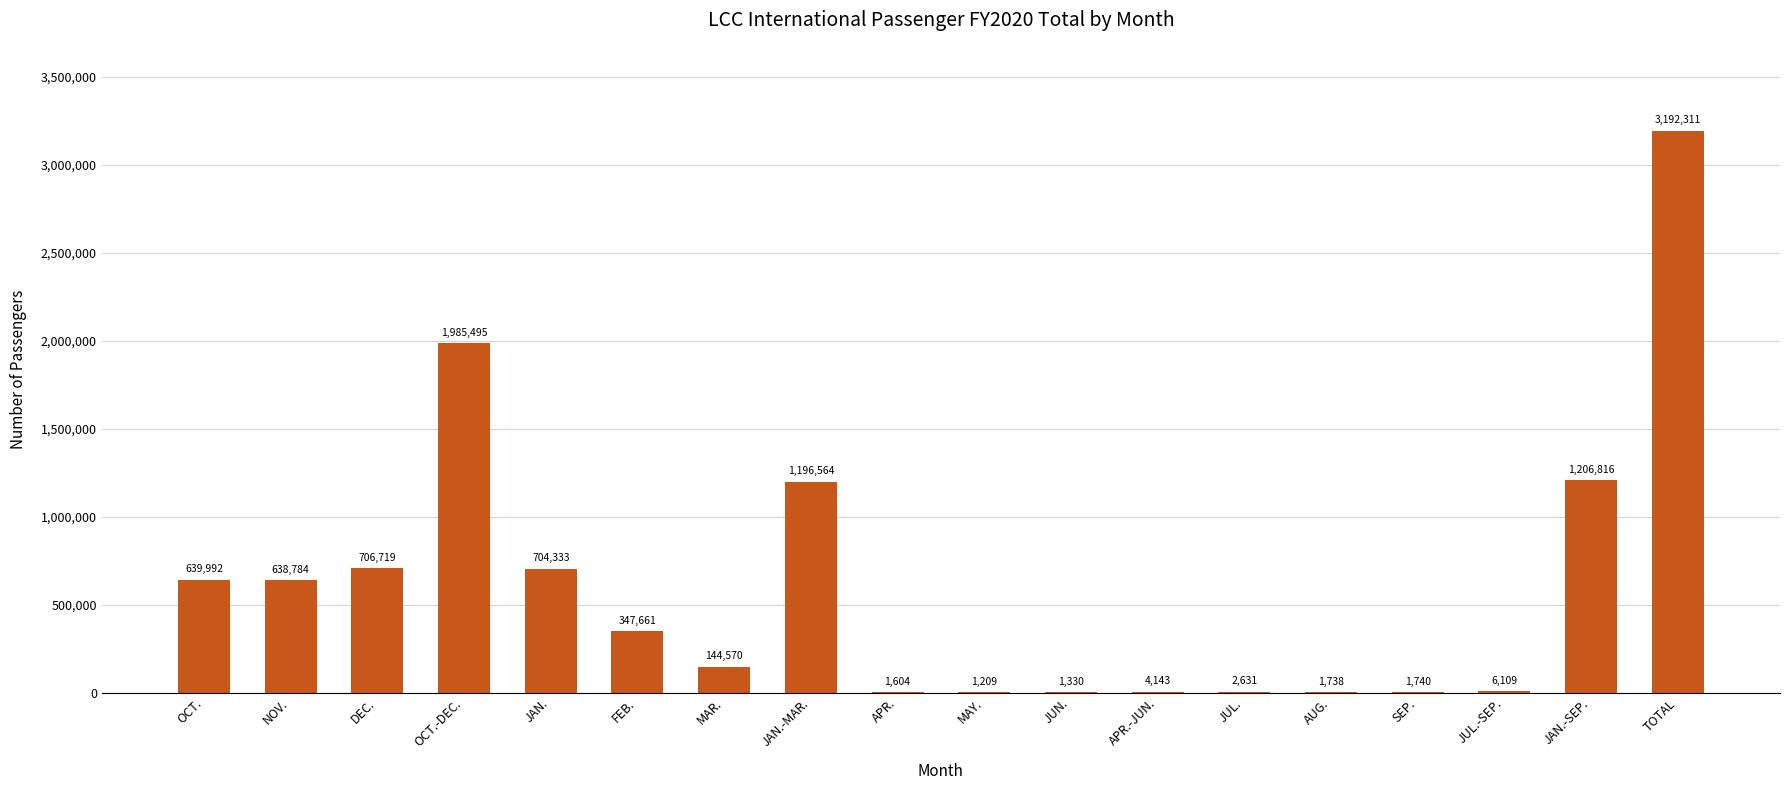

Between JAN.-MAR. and OCT.-DEC., which is larger?

OCT.-DEC.